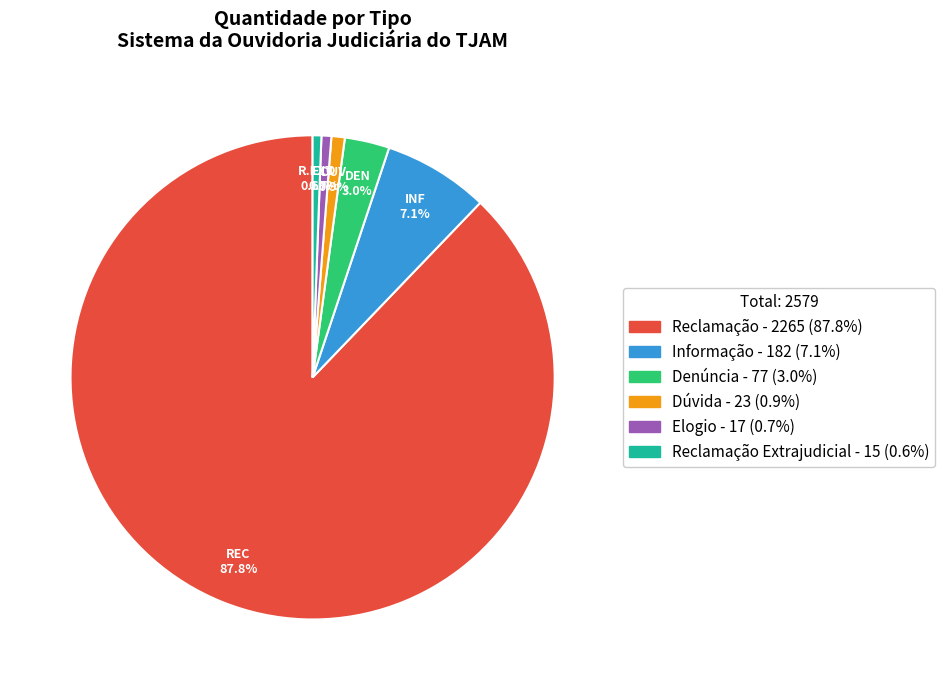

Does any single category account for the majority?

Yes